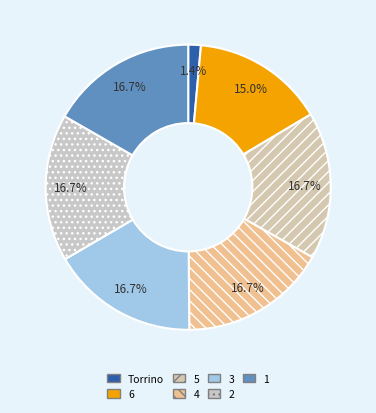

Is the sum of Torrino and 1 greater than half?

No